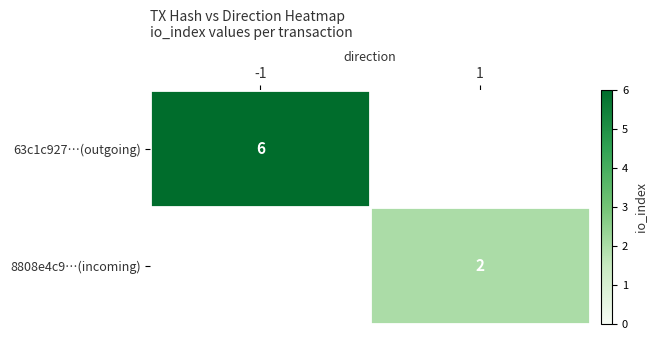

At how many categories does at least one series exceed 3?

1